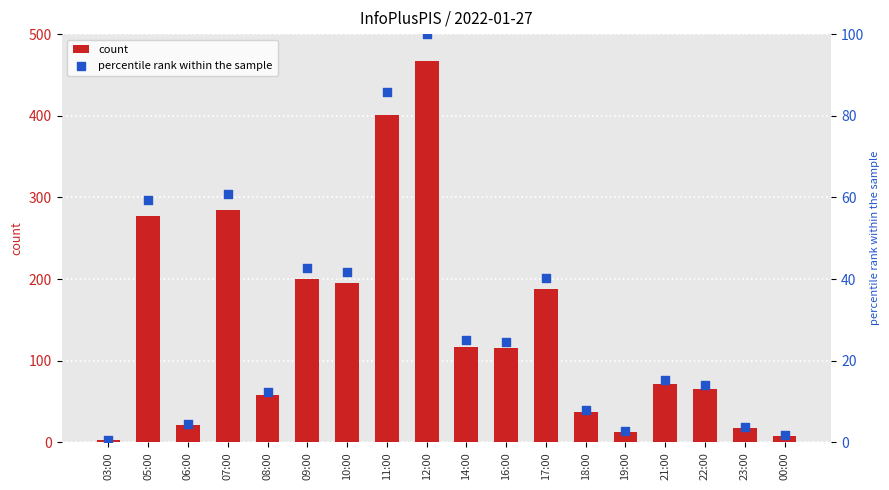

Is the value of count at 23:00 greater than the value of percentile rank within the sample at 06:00?

Yes